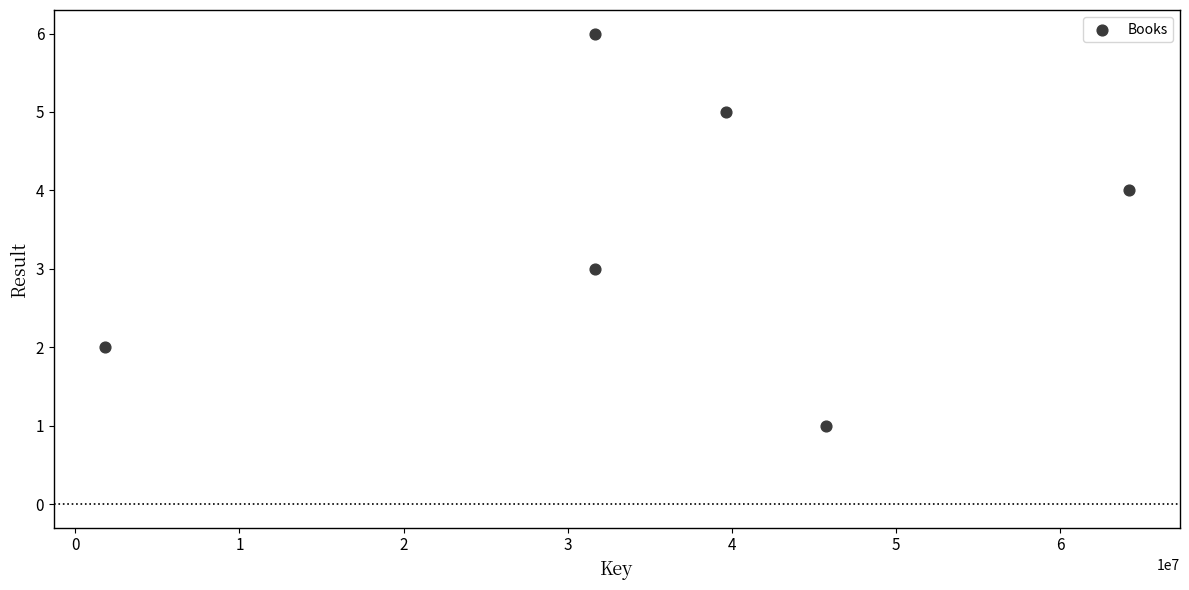

What is the average Y value?

4